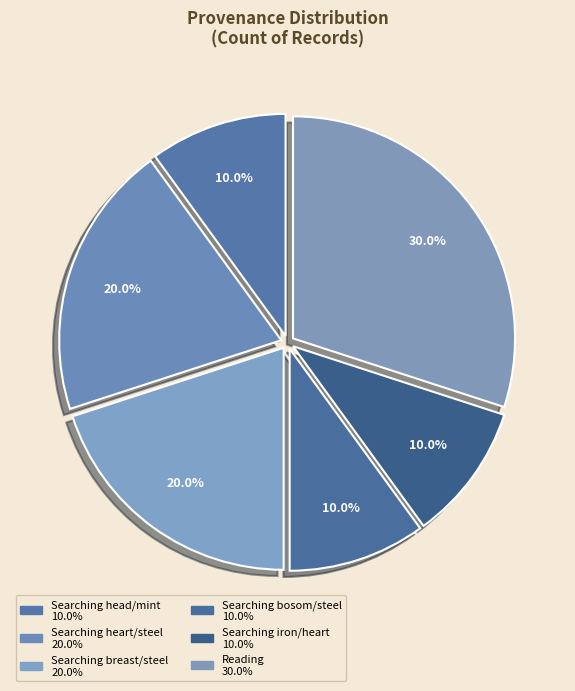

Count the number of slices in the pie.

6